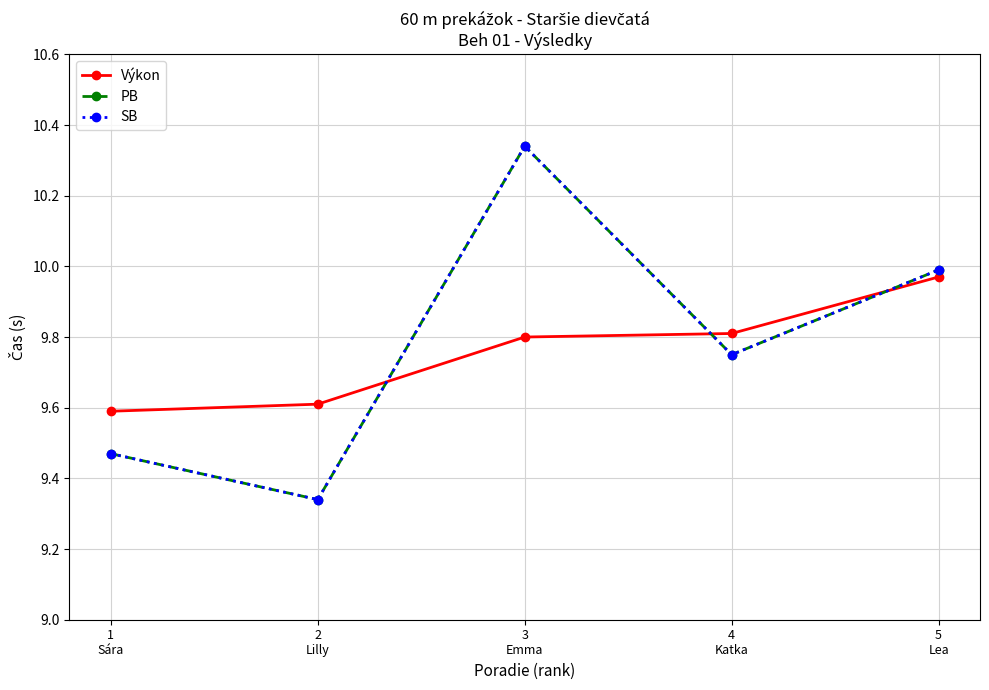

Between which two adjacent categories do Výkon and PB first intersect?

2
Lilly and 3
Emma